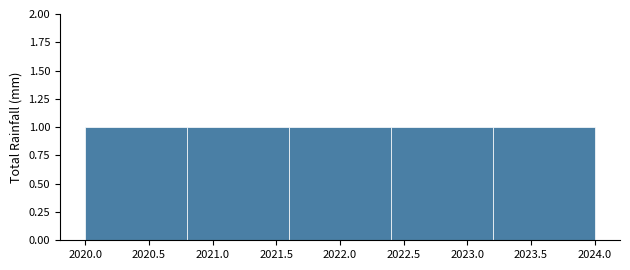

How tall is the bar that spans 2023.2 to 2024.0 on the x-axis? The values are not printed on the chart, so give them approximately, as read against the axis.

1